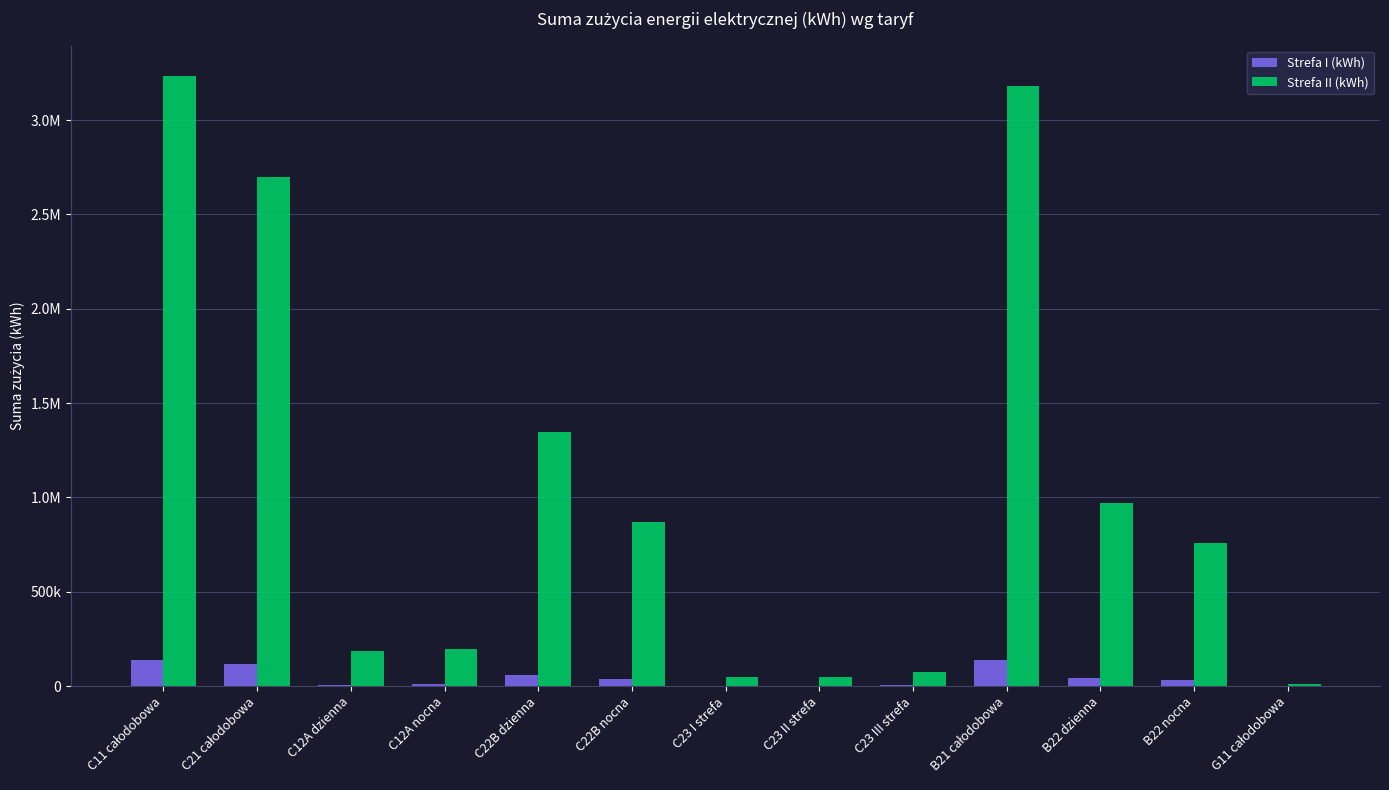

Rank the series by their average value, from lowest to highest.

Strefa I (kWh), Strefa II (kWh)